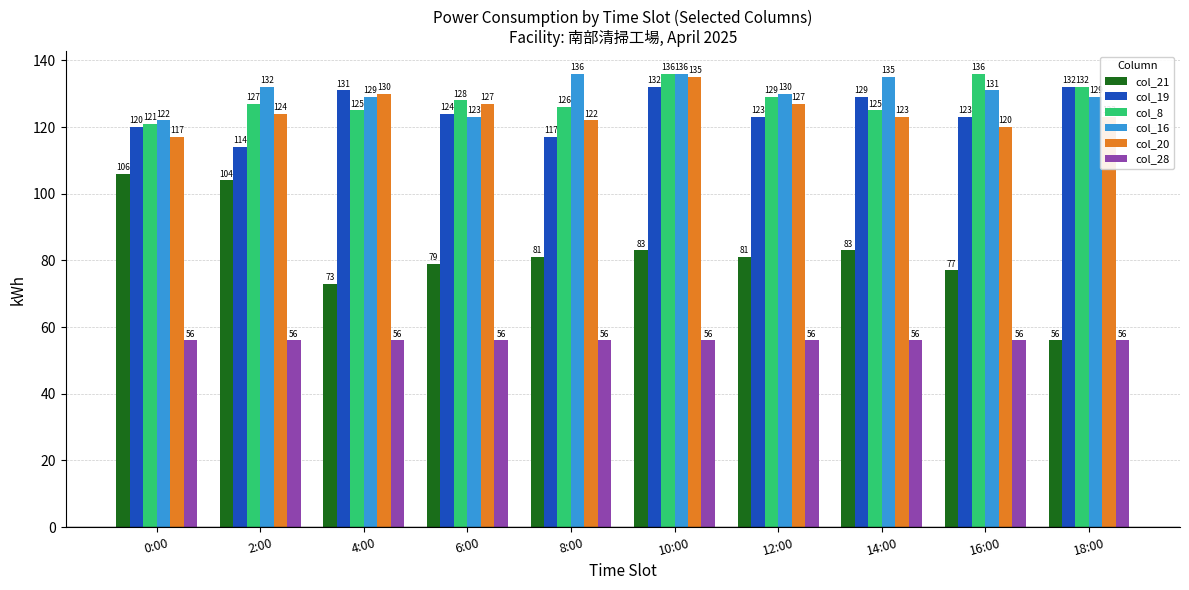

What is the difference between the highest and lowest values at 0:00?

66